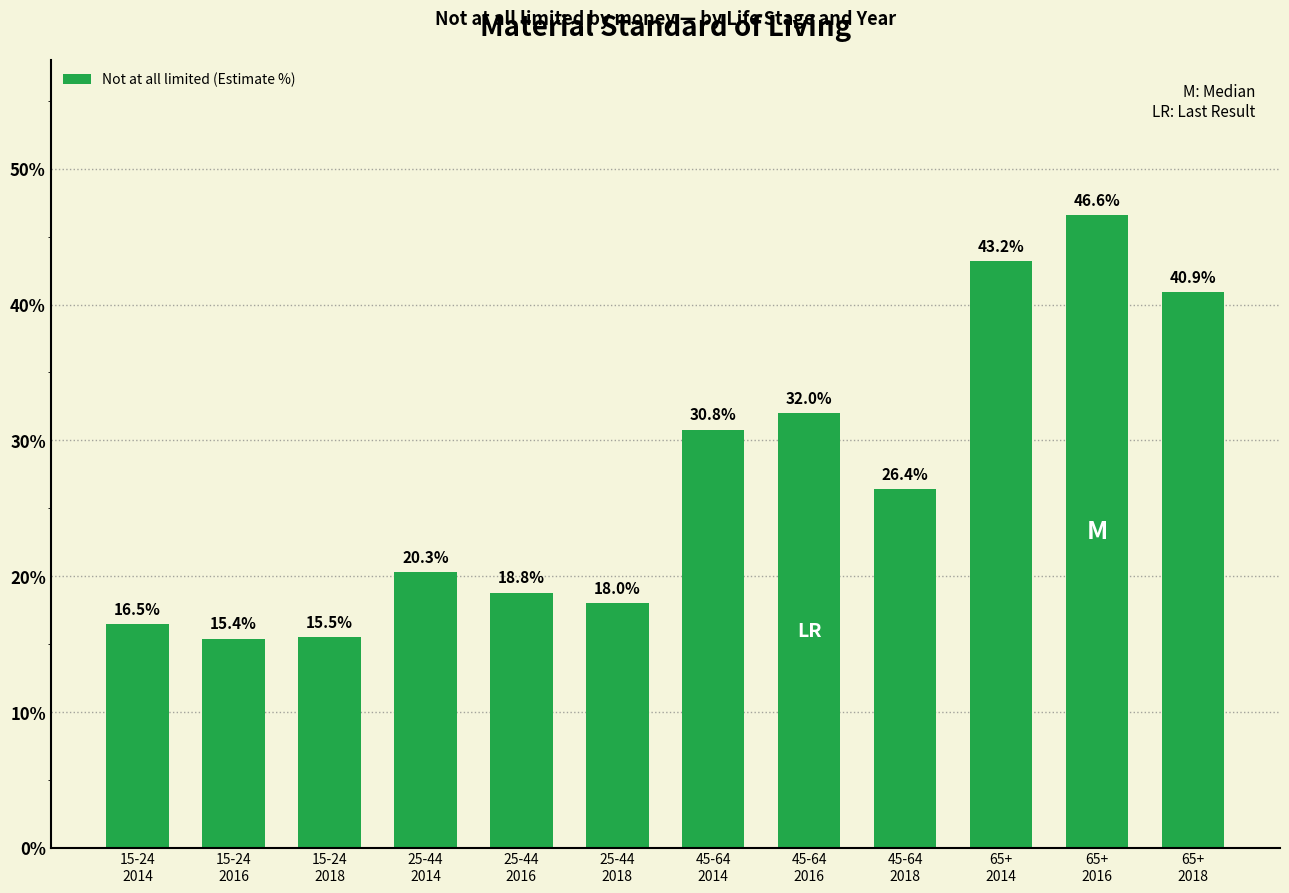

Reading left to right, list all the values displayed in this chart.

16.5	15.4	15.5	20.3	18.8	18.0	30.8	32.0	26.4	43.2	46.6	40.9